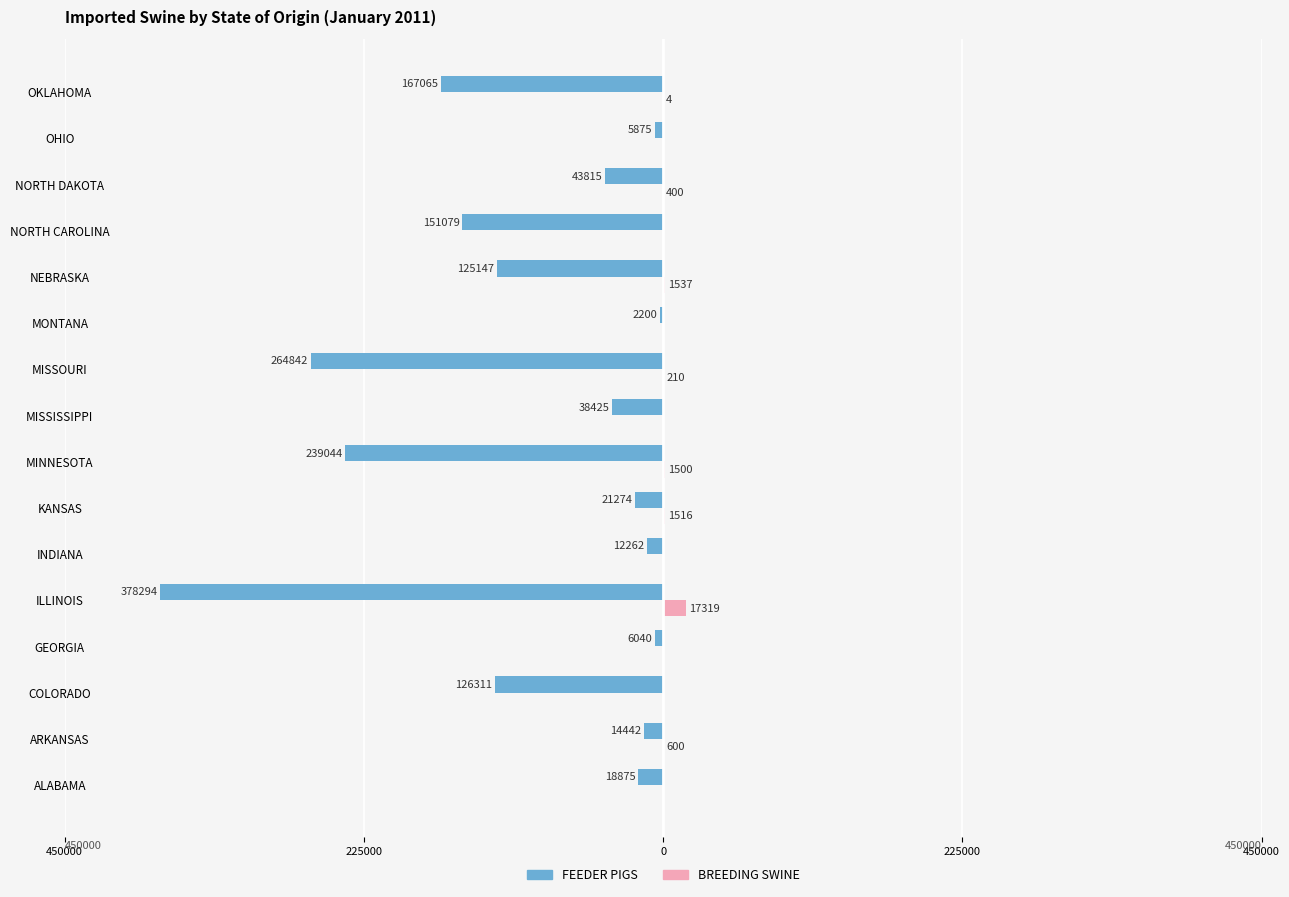

How many groups of bars are there?

16